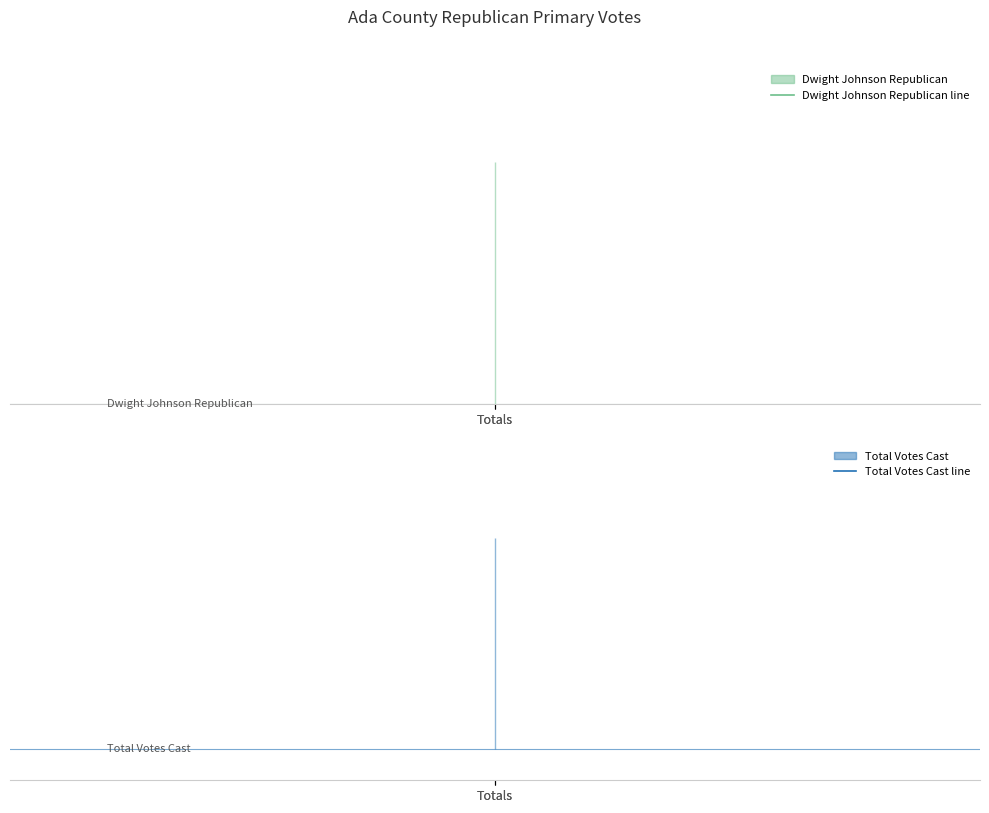

Reading left to right, list all the values displayed in this chart.

Dwight Johnson Republican line: 42.0	42.0
Total Votes Cast line: 148.3	148.3